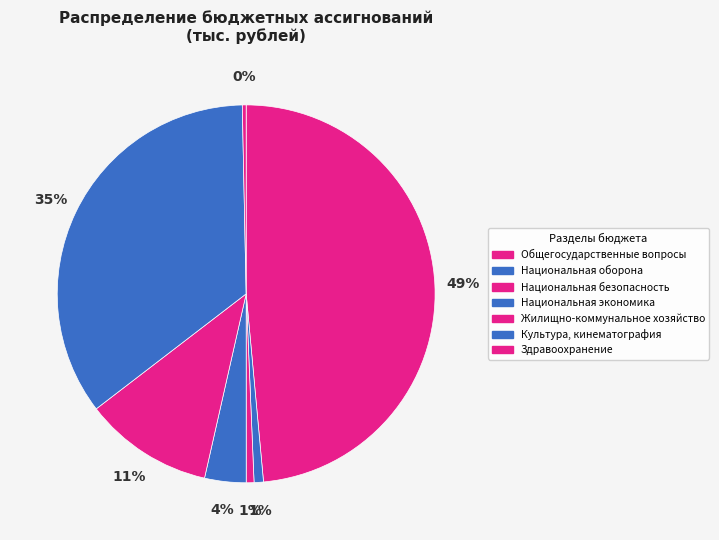

Which has a higher value, Жилищно-коммунальное хозяйство or Культура, кинематография?

Культура, кинематография